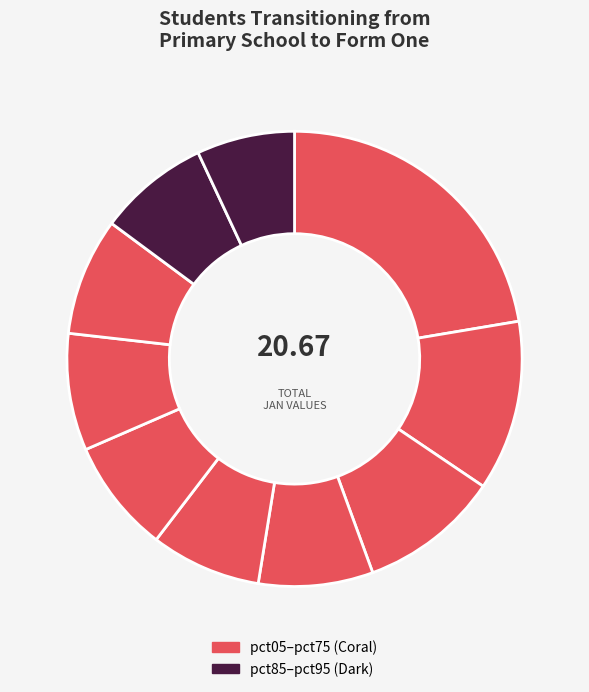

Rank the categories by value from highest to lowest.

pct05, pct15, pct25, pct75, pct65, pct35, pct55, pct85, pct45, pct95